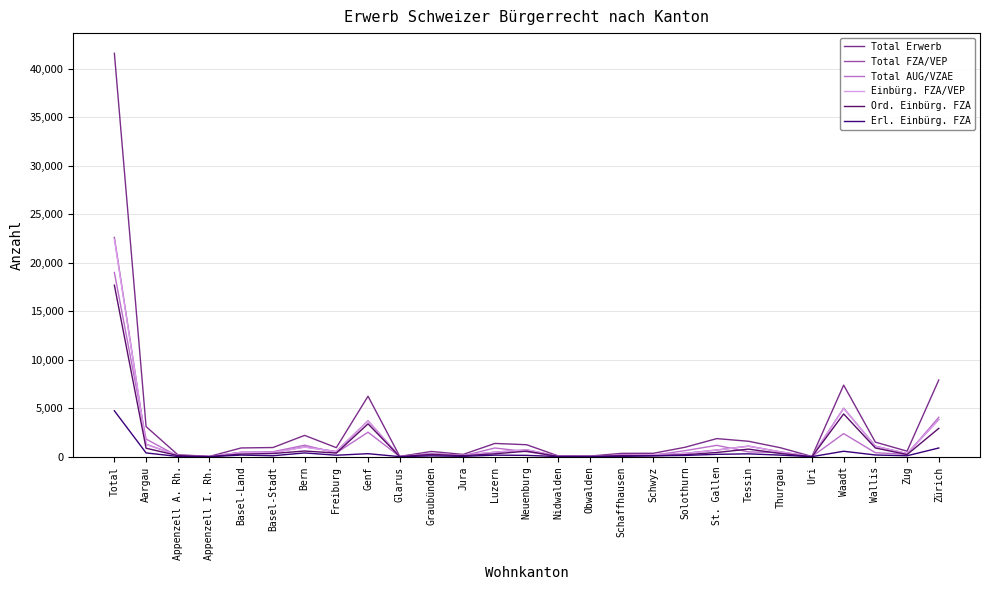

At which label is Total Erwerb closest to 20806?

Zürich